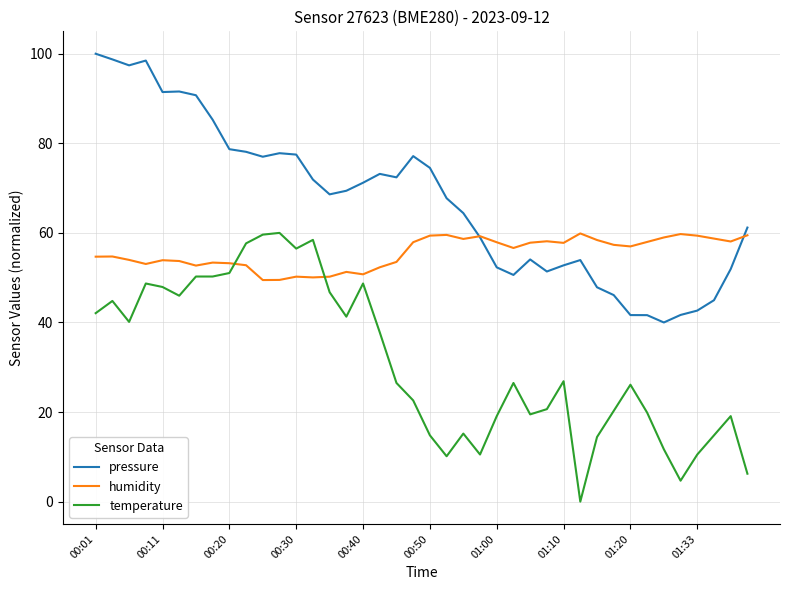

Rank the series by their average value, from lowest to highest.

temperature, humidity, pressure